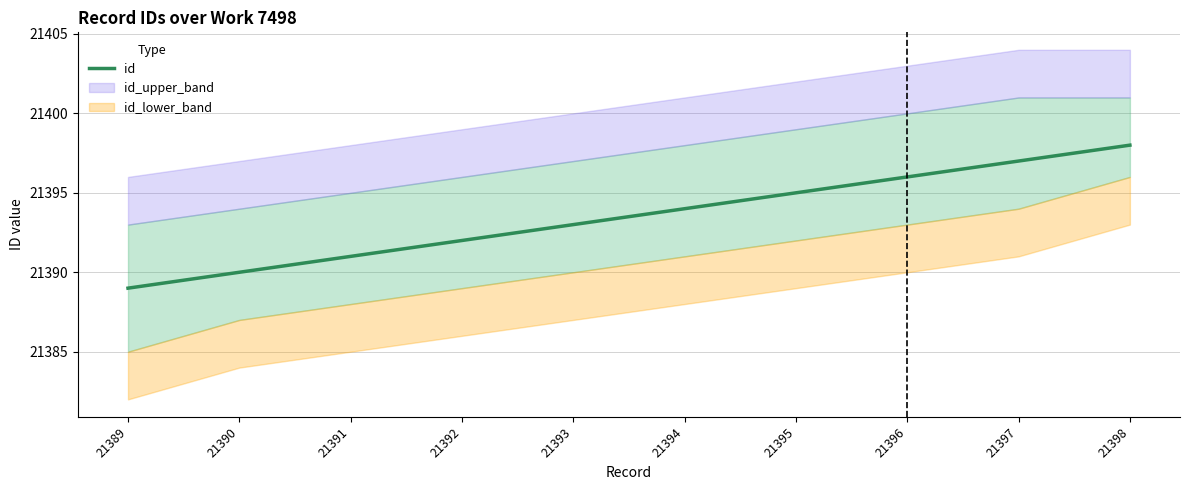

Reading left to right, extract all data points from this chart.

21389	21390	21391	21392	21393	21394	21395	21396	21397	21398